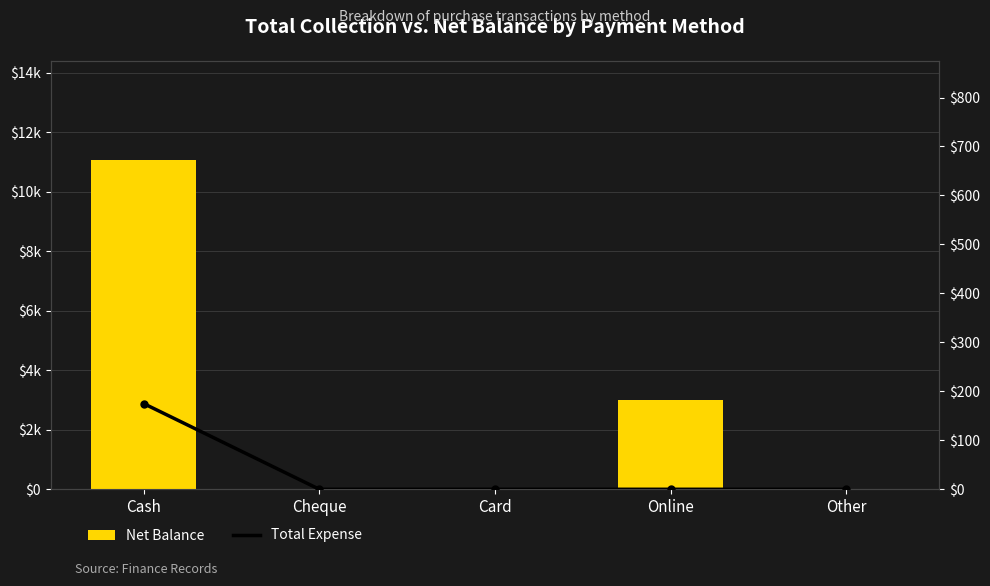

Which series has the widest spread of values?

Net Balance